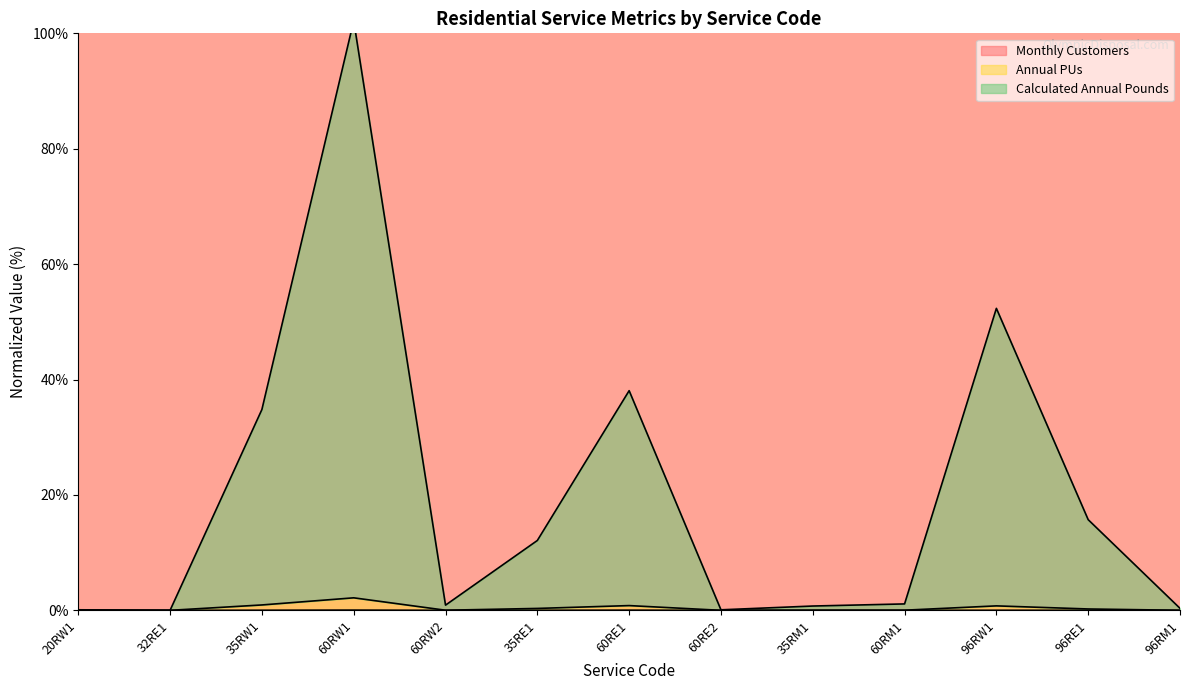

The value of Monthly Customers at 35RW1 is 0.0. True or false?

True